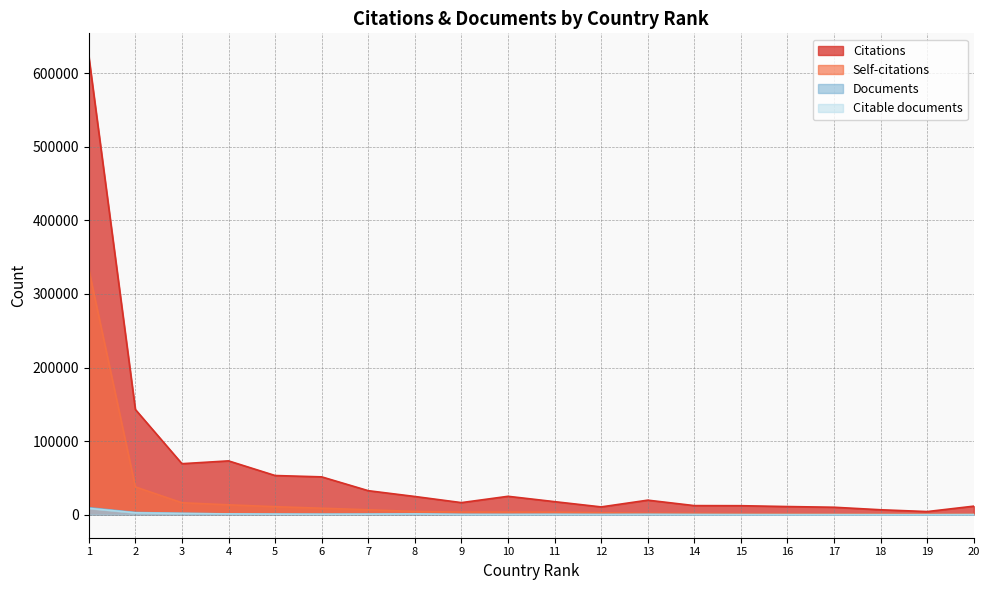

What is the lowest value of the Self-citations series?

1132